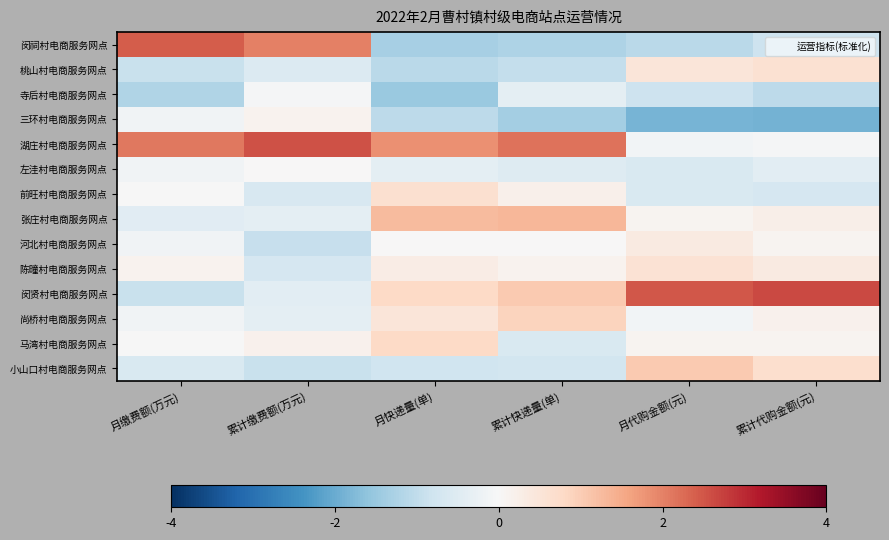

At how many categories does at least one series exceed 1?

6